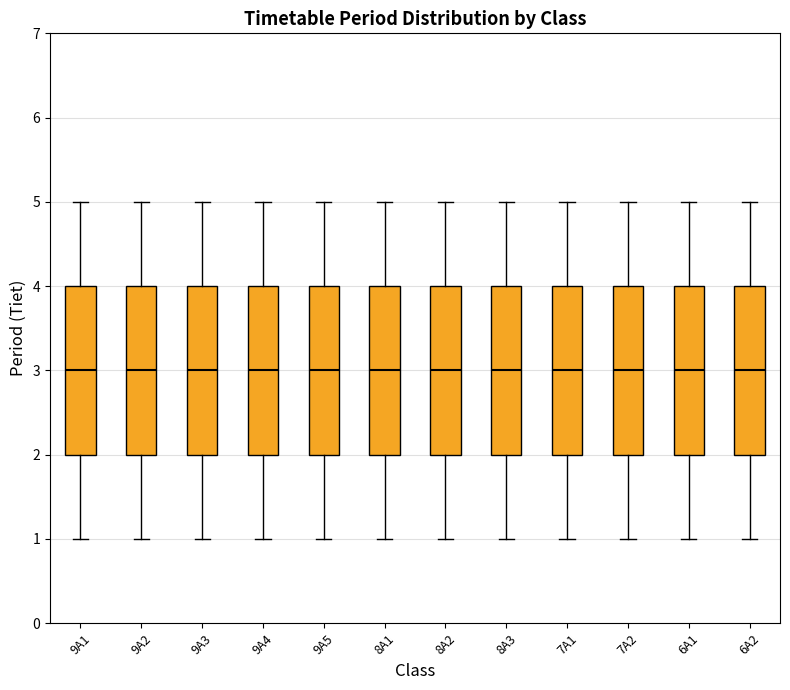

Reading left to right, transcribe this box plot: for each box, give where its median line is, the range the box spans, and where its two whiskers end, as read against the y-axis. The values are not printed on the chart, so give them approximately, as read against the axis.

9A1: median 3, box 2 to 4, whiskers 1 to 5
9A2: median 3, box 2 to 4, whiskers 1 to 5
9A3: median 3, box 2 to 4, whiskers 1 to 5
9A4: median 3, box 2 to 4, whiskers 1 to 5
9A5: median 3, box 2 to 4, whiskers 1 to 5
8A1: median 3, box 2 to 4, whiskers 1 to 5
8A2: median 3, box 2 to 4, whiskers 1 to 5
8A3: median 3, box 2 to 4, whiskers 1 to 5
7A1: median 3, box 2 to 4, whiskers 1 to 5
7A2: median 3, box 2 to 4, whiskers 1 to 5
6A1: median 3, box 2 to 4, whiskers 1 to 5
6A2: median 3, box 2 to 4, whiskers 1 to 5